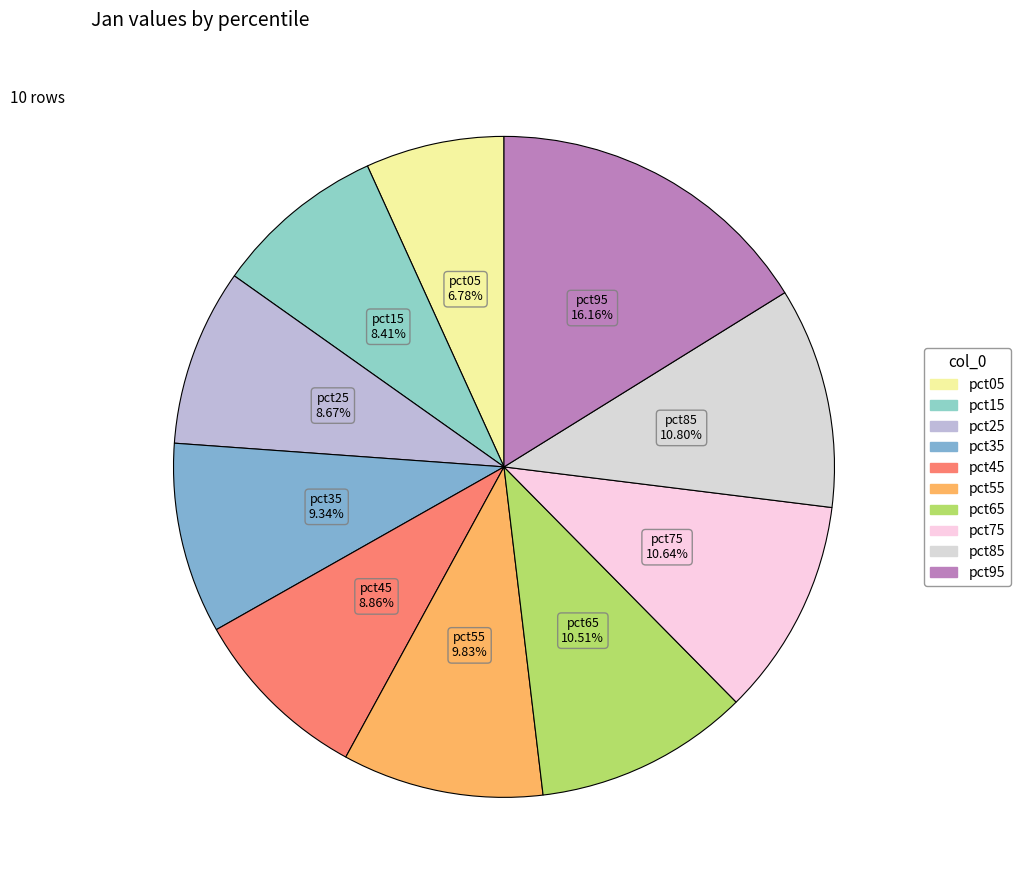

Does pct15 account for over 50% of the chart?

No